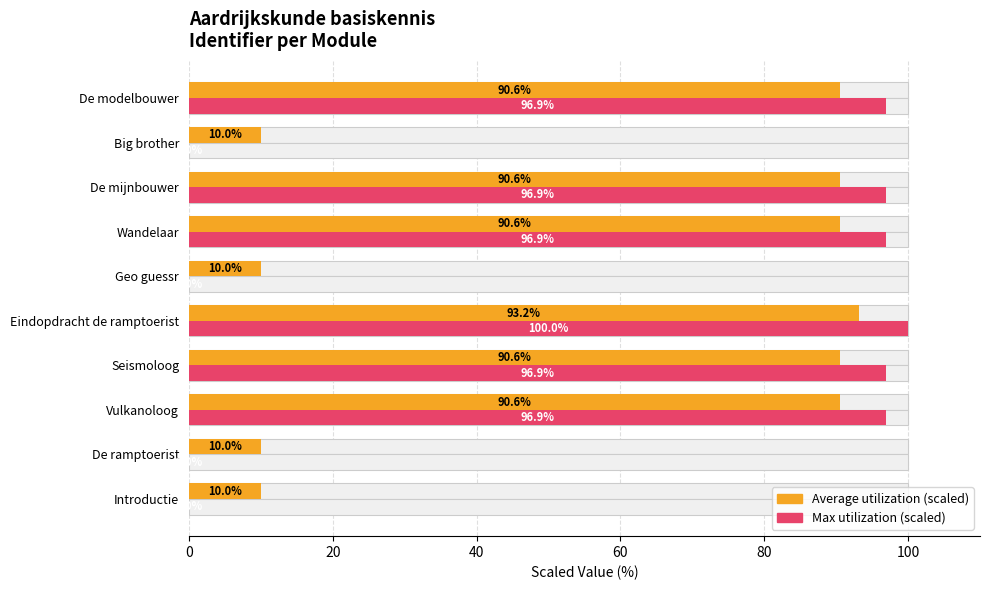

What is the sum of all Max utilization (scaled) values?

584.7